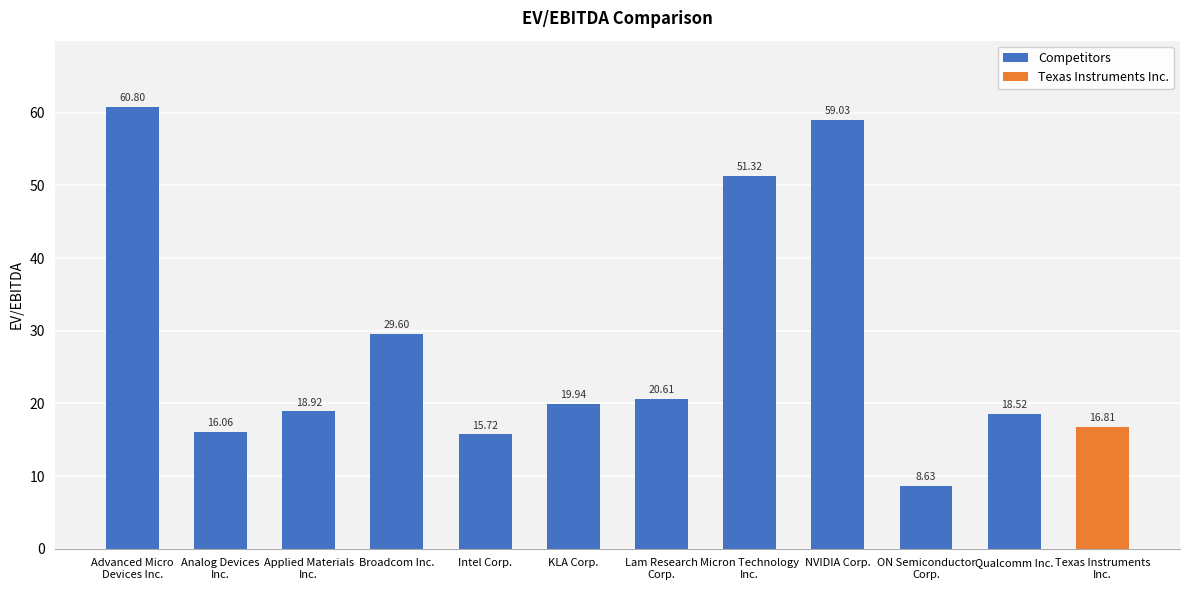

What is the approximate value at NVIDIA Corp.?

59.0